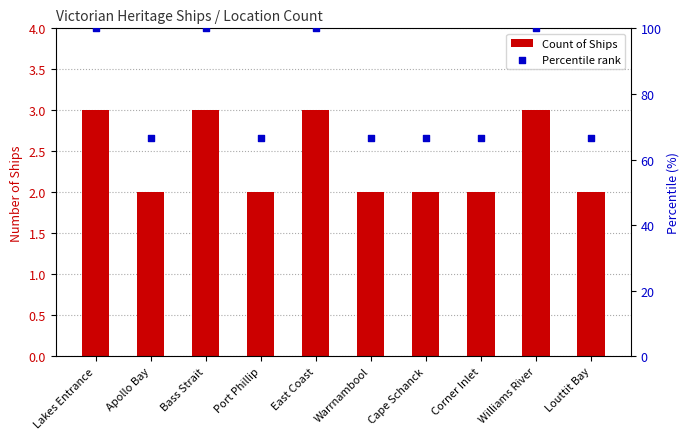

Which series has the largest Y range (max minus min)?

Percentile rank